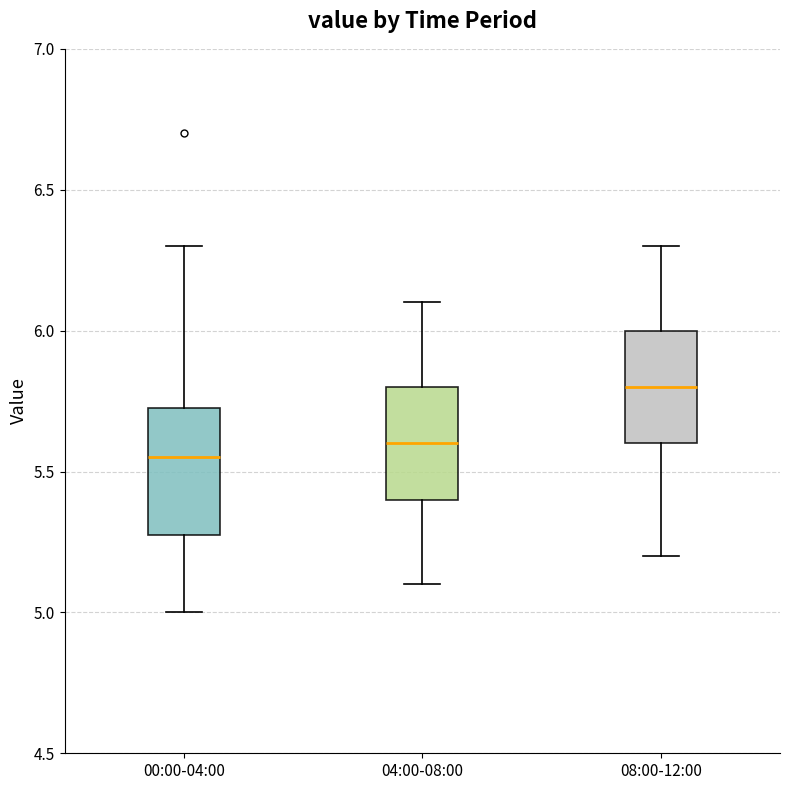

Reading left to right, transcribe this box plot: for each box, give where its median line is, the range the box spans, and where its two whiskers end, as read against the y-axis. The values are not printed on the chart, so give them approximately, as read against the axis.

00:00-04:00: median 5.55, box 5.30 to 5.75, whiskers 5.00 to 6.30
04:00-08:00: median 5.60, box 5.40 to 5.80, whiskers 5.10 to 6.10
08:00-12:00: median 5.80, box 5.60 to 6.00, whiskers 5.20 to 6.30